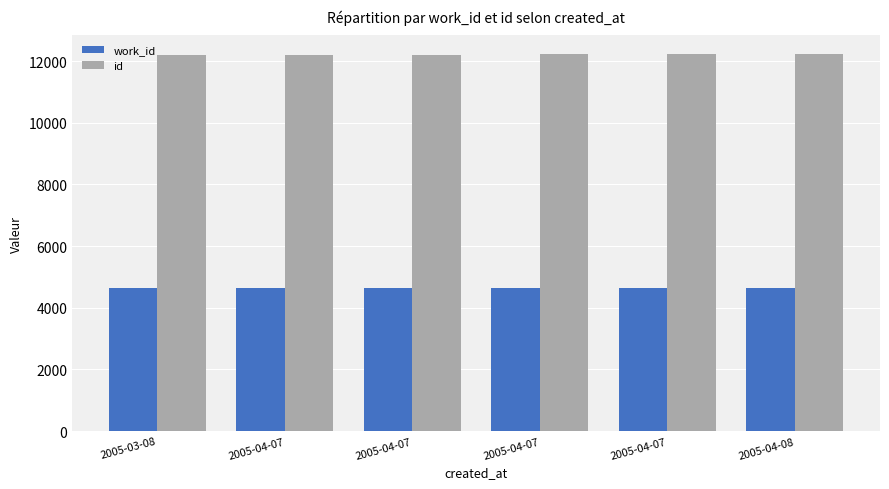

What are all the series names shown in the legend?

work_id, id